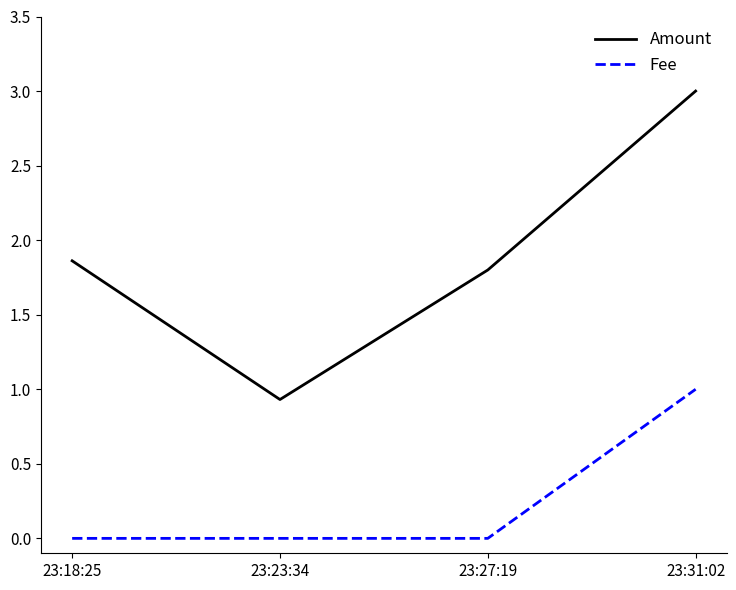

What position from the right is 23:18:25?

4